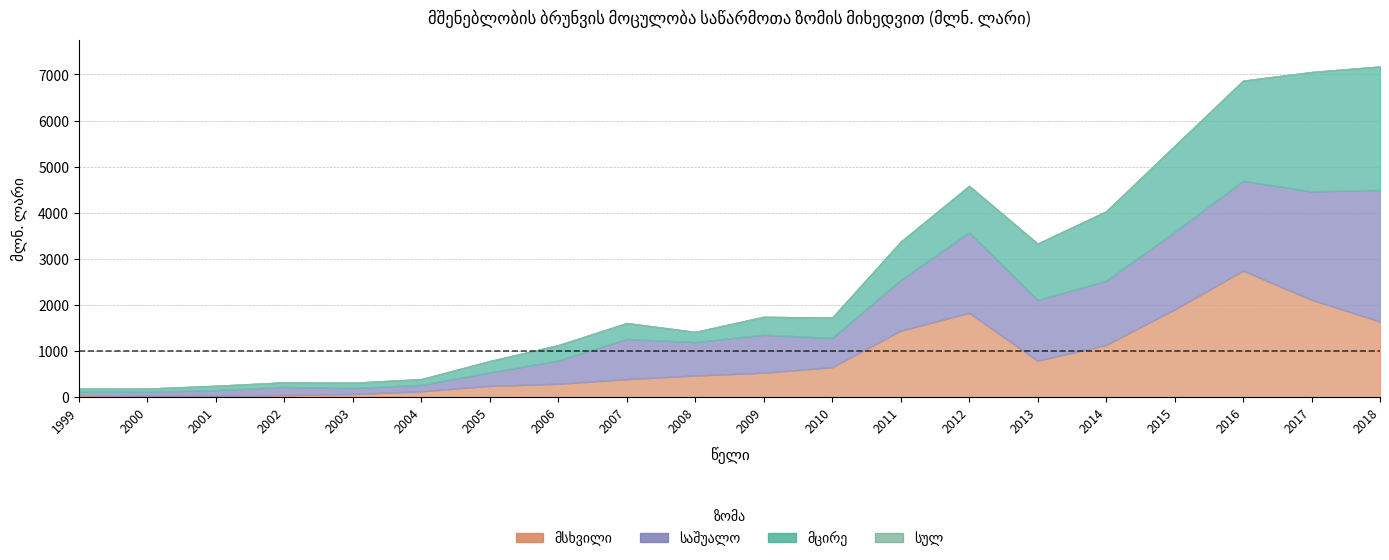

True or false: მცირე and სულ cross at least once.

False